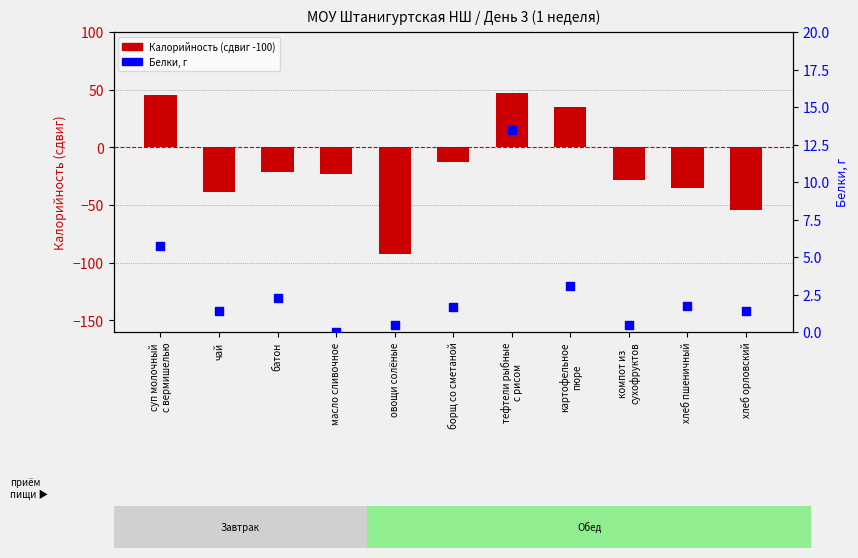

At which category is the sum across all series the highest?

тефтели рыбные
с рисом